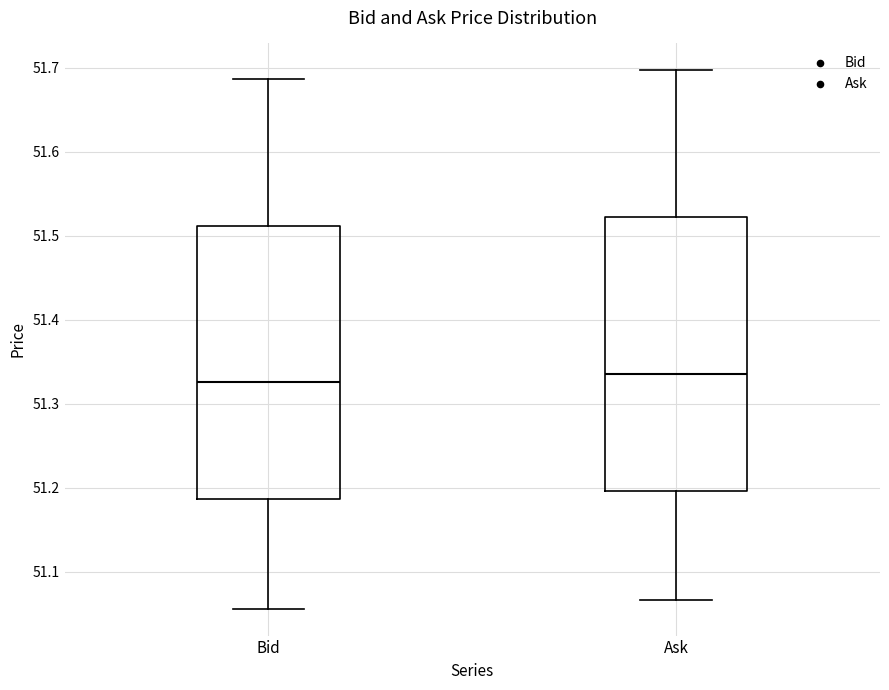

Reading left to right, transcribe this box plot: for each box, give where its median line is, the range the box spans, and where its two whiskers end, as read against the y-axis. The values are not printed on the chart, so give them approximately, as read against the axis.

Bid: median 51.33, box 51.19 to 51.51, whiskers 51.06 to 51.69
Ask: median 51.34, box 51.20 to 51.52, whiskers 51.07 to 51.70